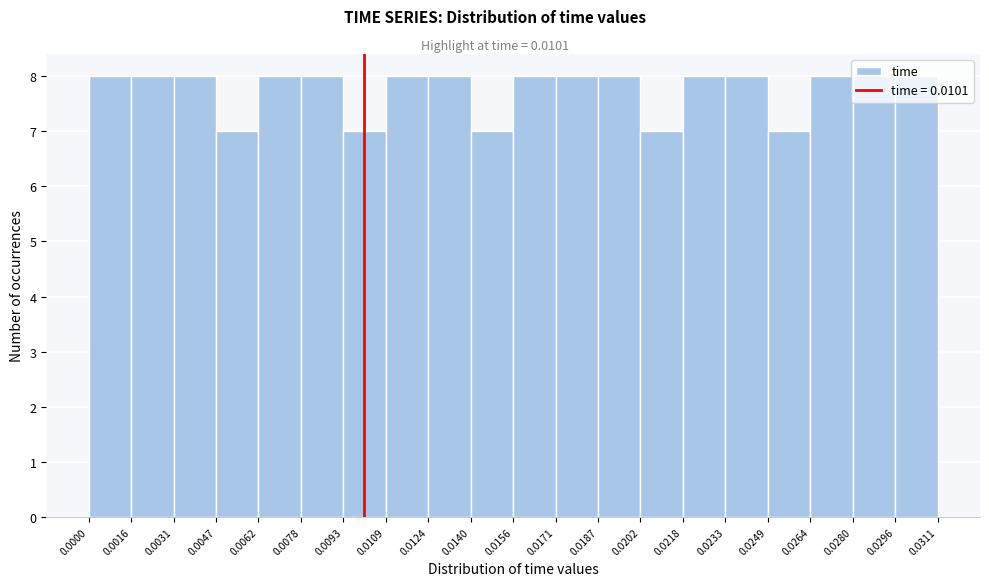

Reading left to right, transcribe this chart: for each bar, give the range it covers on the x-axis and its height. The values are not printed on the chart, so give them approximately, as read against the axis.

0.0000 to 0.0016: 8
0.0016 to 0.0031: 8
0.0031 to 0.0047: 8
0.0047 to 0.0062: 7
0.0062 to 0.0078: 8
0.0078 to 0.0093: 8
0.0093 to 0.0109: 7
0.0109 to 0.0124: 8
0.0124 to 0.0140: 8
0.0140 to 0.0156: 7
0.0156 to 0.0171: 8
0.0171 to 0.0187: 8
0.0187 to 0.0202: 8
0.0202 to 0.0218: 7
0.0218 to 0.0233: 8
0.0233 to 0.0249: 8
0.0249 to 0.0264: 7
0.0264 to 0.0280: 8
0.0280 to 0.0296: 8
0.0296 to 0.0311: 8